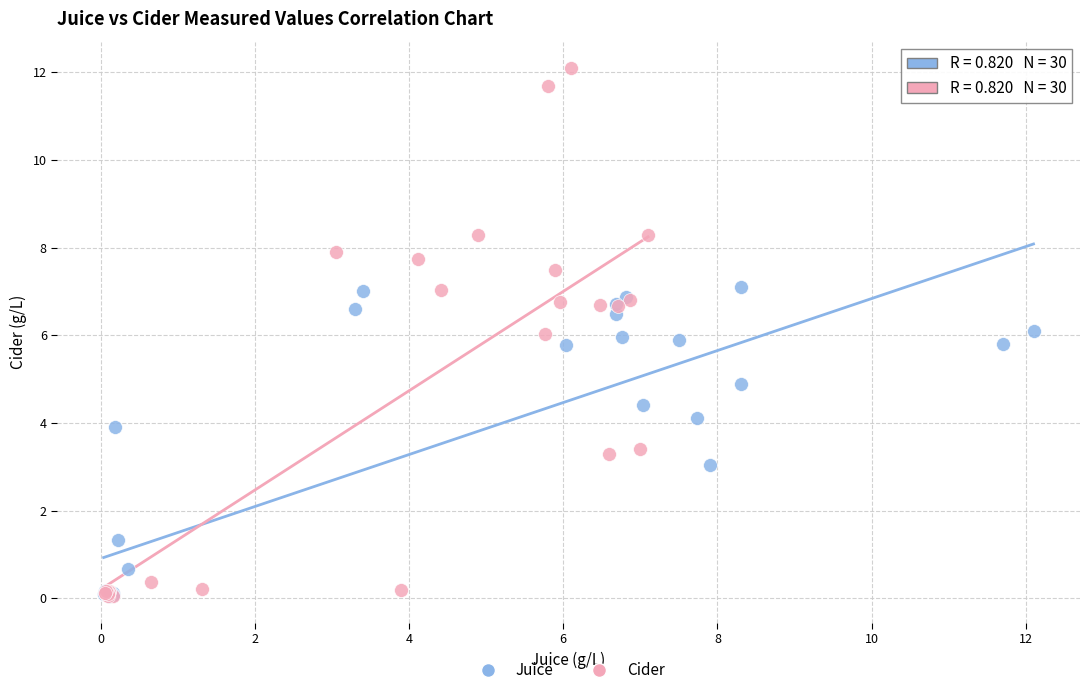

Which series reaches the maximum Y coordinate?

Cider